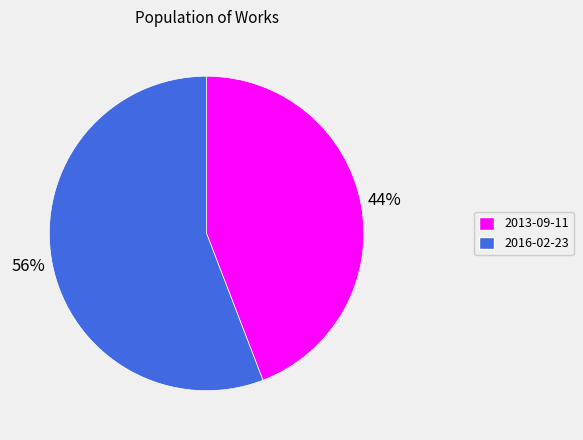

True or false: 2013-09-11 accounts for 55% of the total.

False